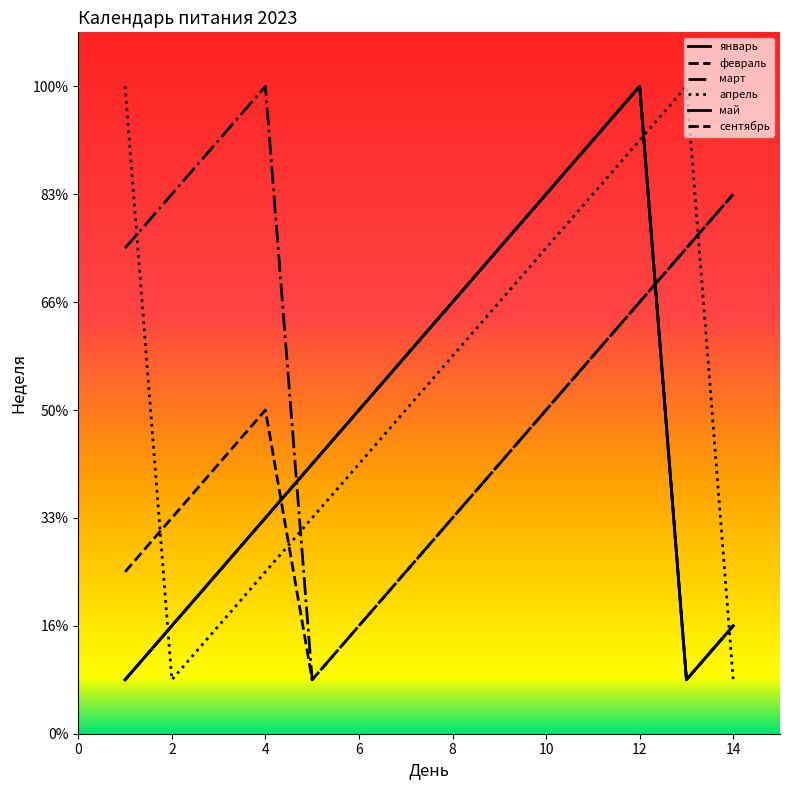

Is this an area chart (filled region under the line)?

No